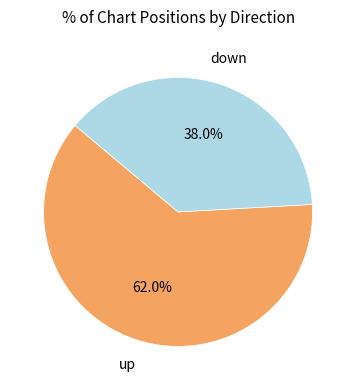

How many slices are in this pie chart?

2